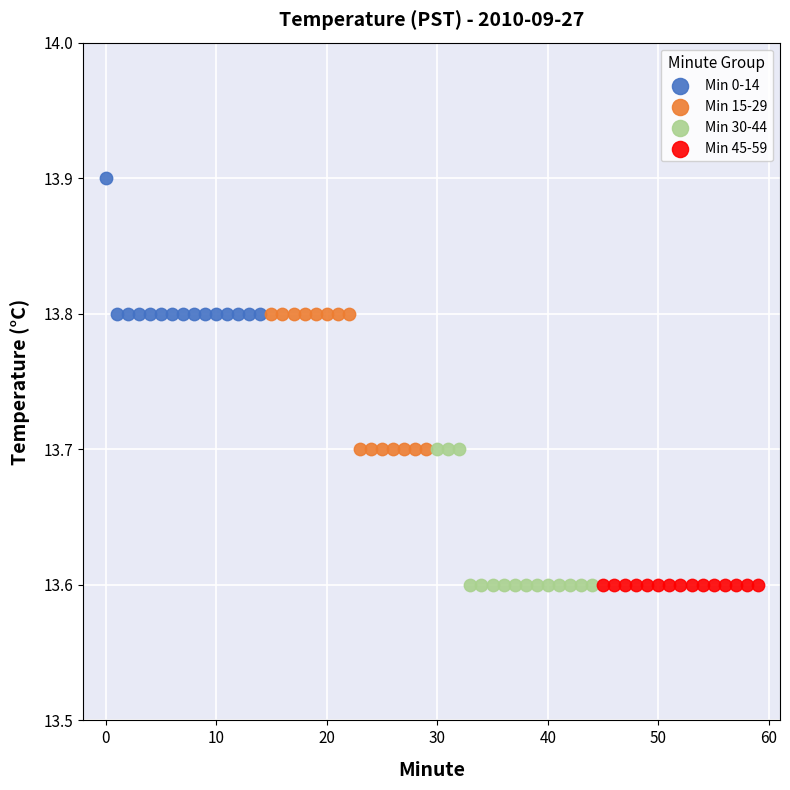

Which series contains the highest Y value?

Min 0-14